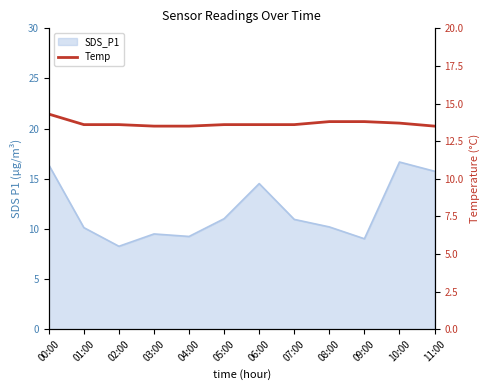

Approximately how many times larger is the value at 03:00 compared to 08:00?

1.0